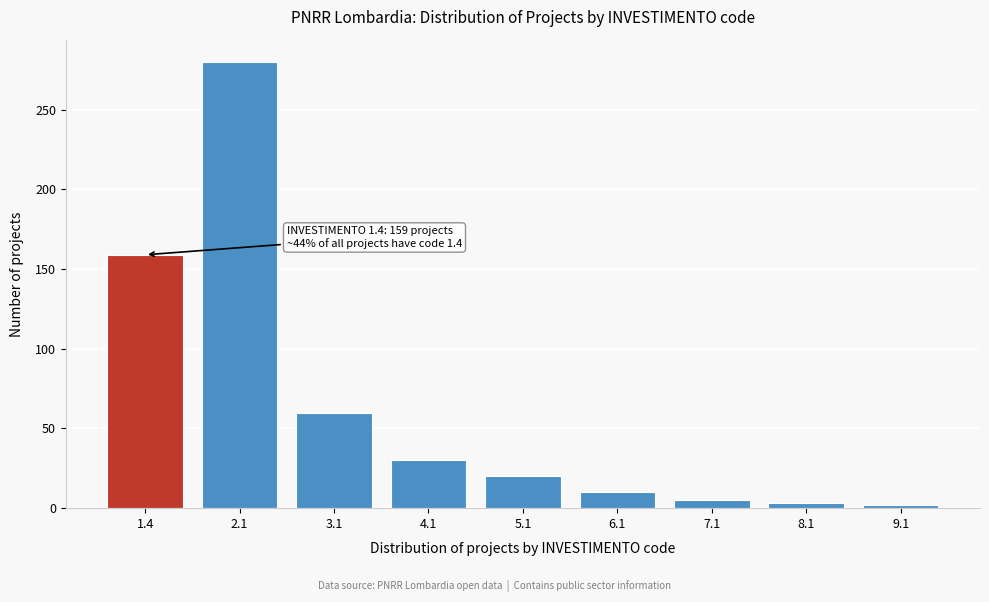

The chart shows a value of 3 at 8.1. True or false?

True